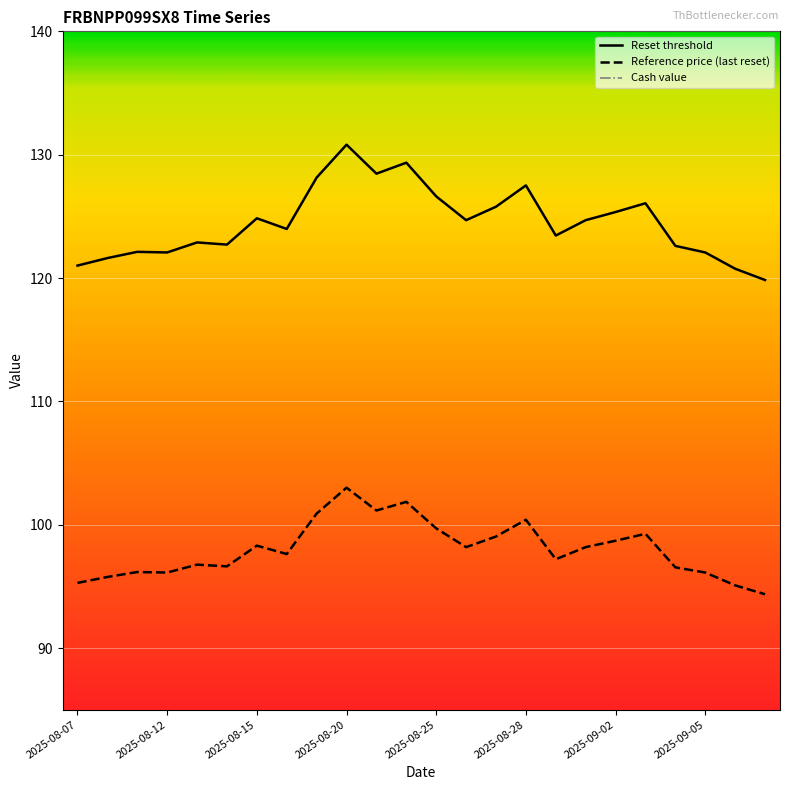

Rank the series by their average value, from highest to lowest.

Reset threshold, Reference price (last reset), Cash value